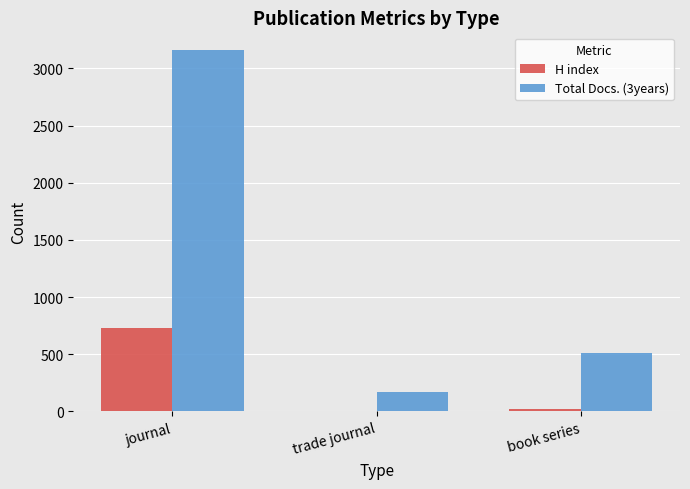

How many groups of bars are there?

3